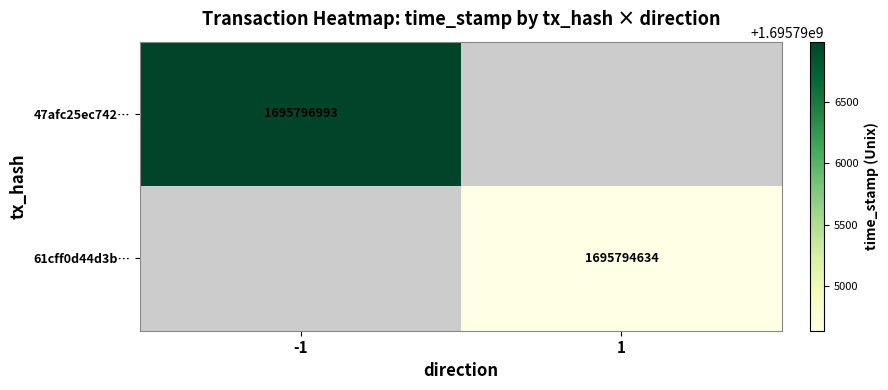

True or false: 47afc25ec742… has a value of 2412182813.8 at -1.

False